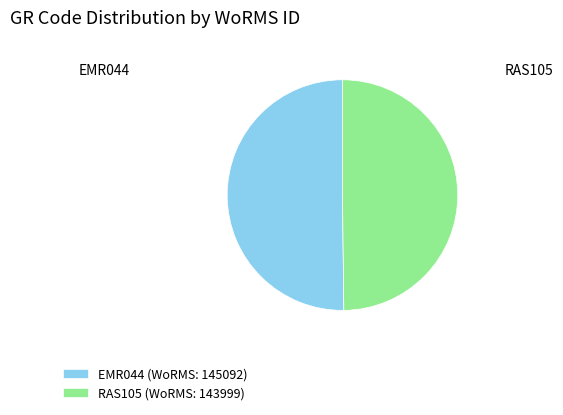

Is it true that EMR044 is 50% of the pie?

True